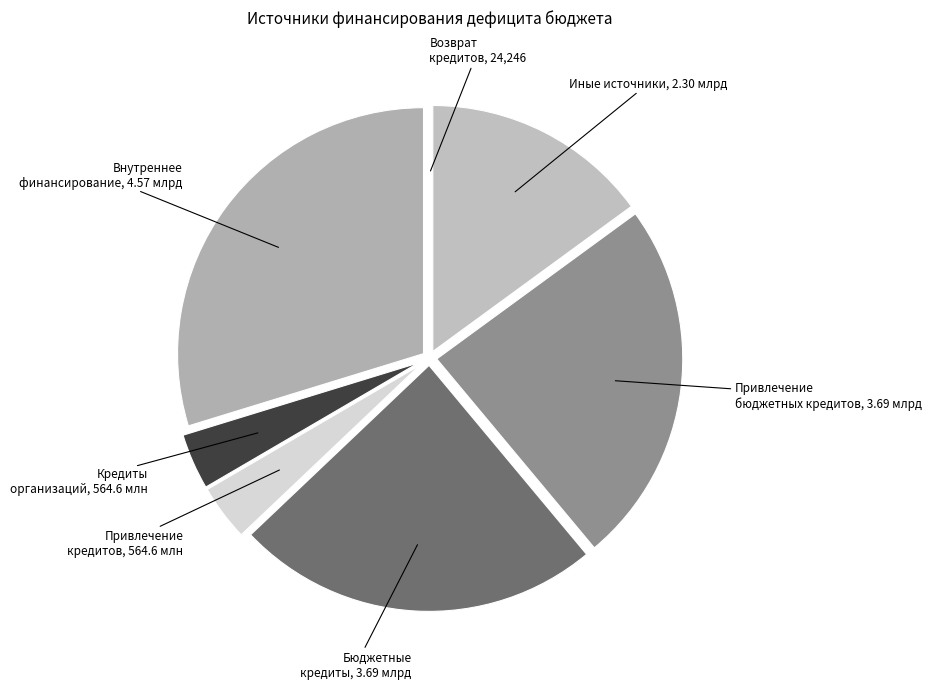

Which category has the biggest portion of the pie?

источники внутреннего финансирования